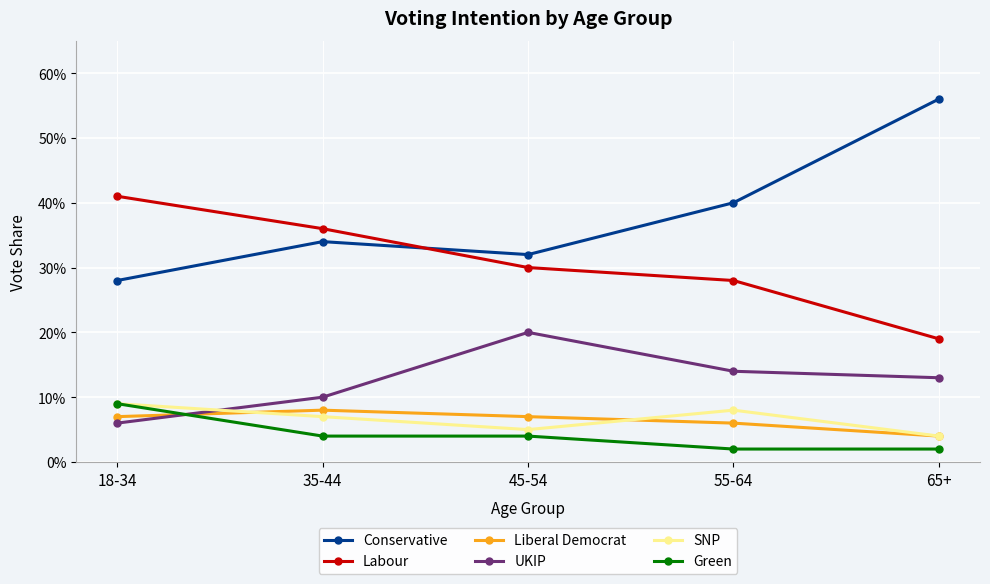

What are all the series names shown in the legend?

Conservative, Labour, Liberal Democrat, UKIP, SNP, Green